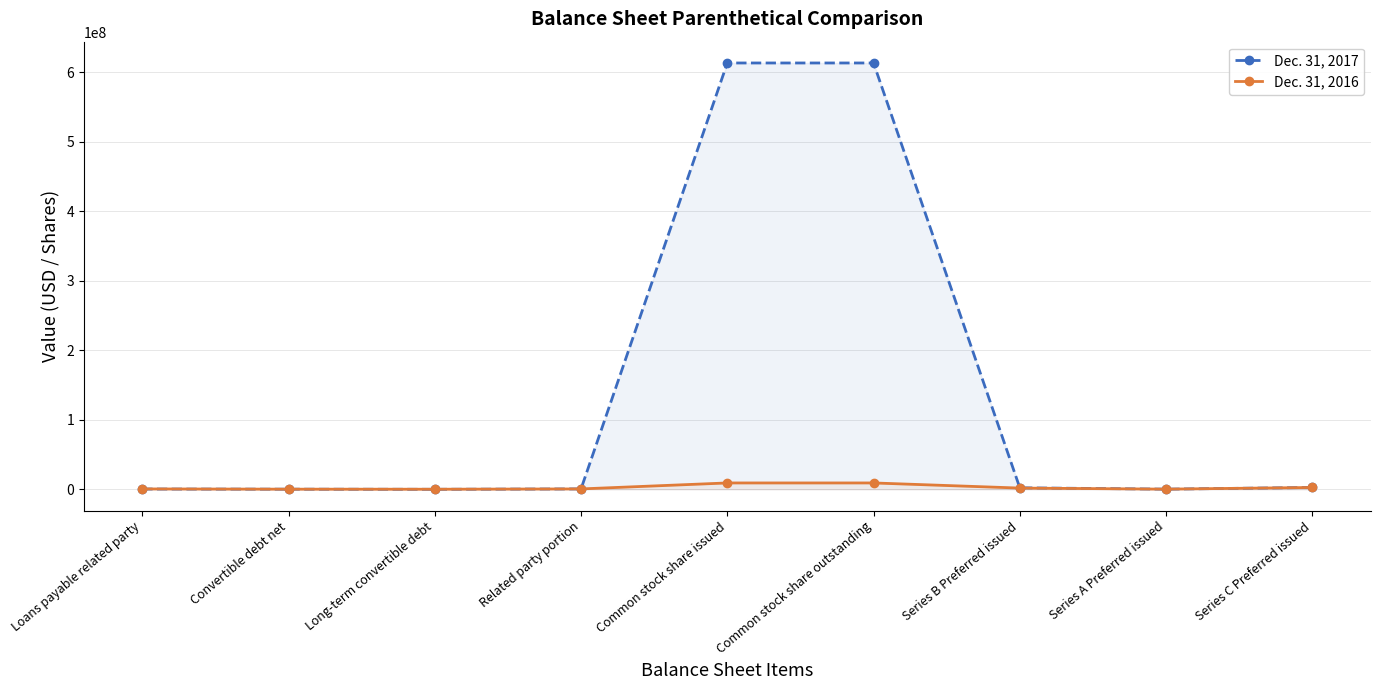

True or false: Dec. 31, 2016 has more than 1 points higher than both neighbors.

False